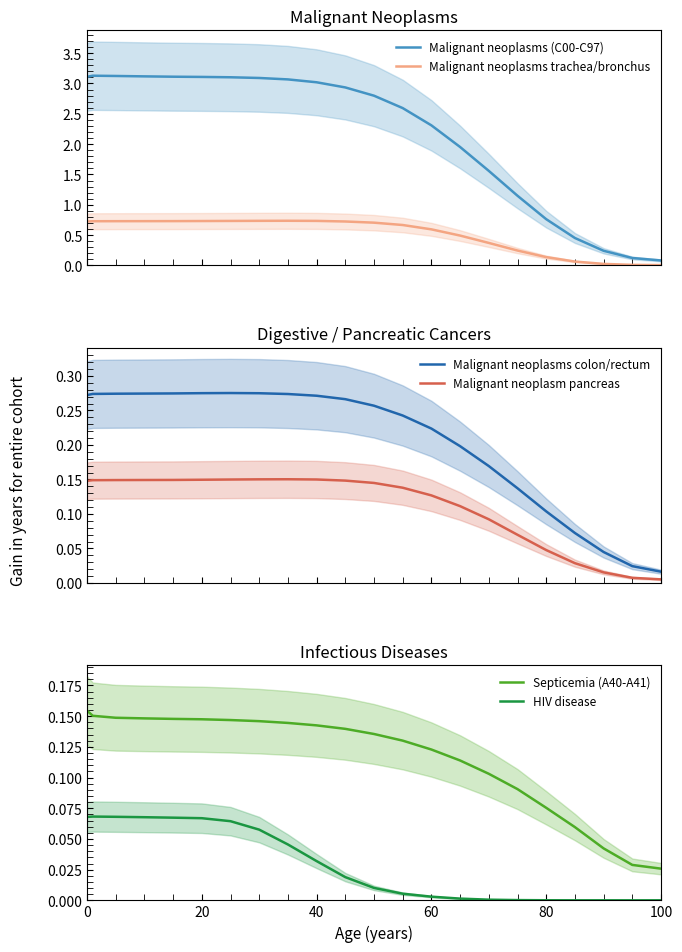

True or false: HIV disease and Septicemia (A40-A41) cross at least once.

False